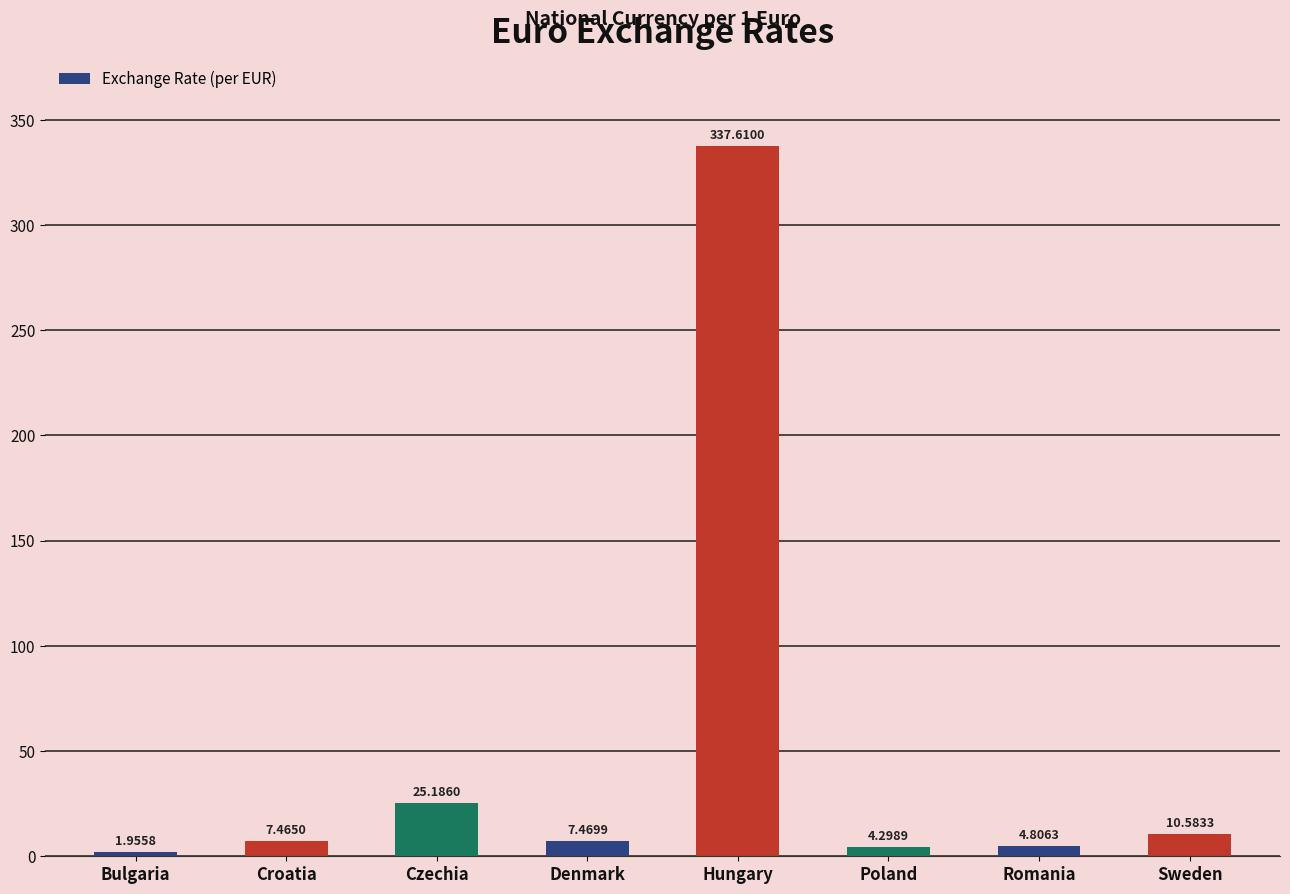

How many data points does each series have?

8